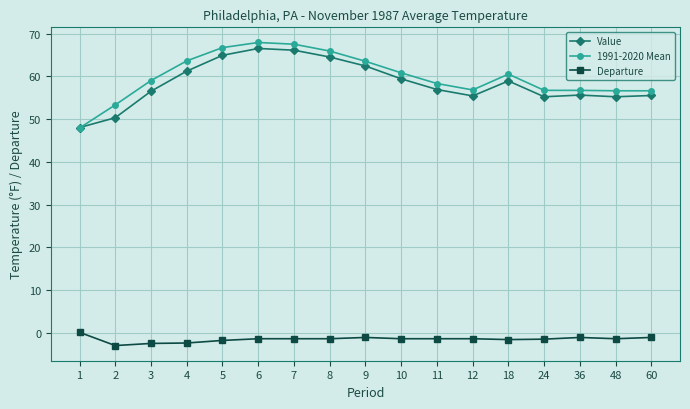

How many negative values does the Departure series have?

16